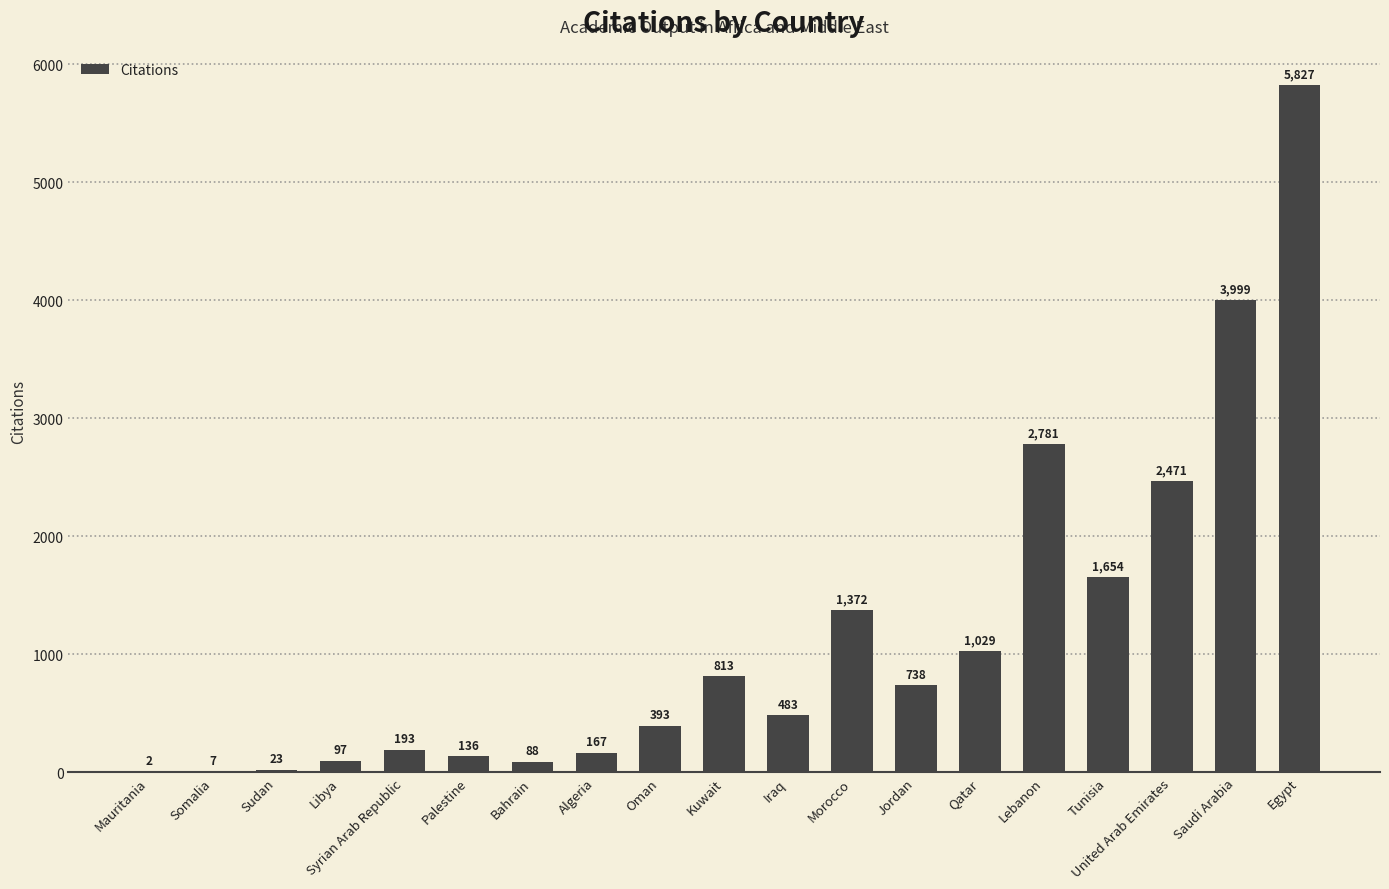

What is the change in value from Algeria to United Arab Emirates?

+2304